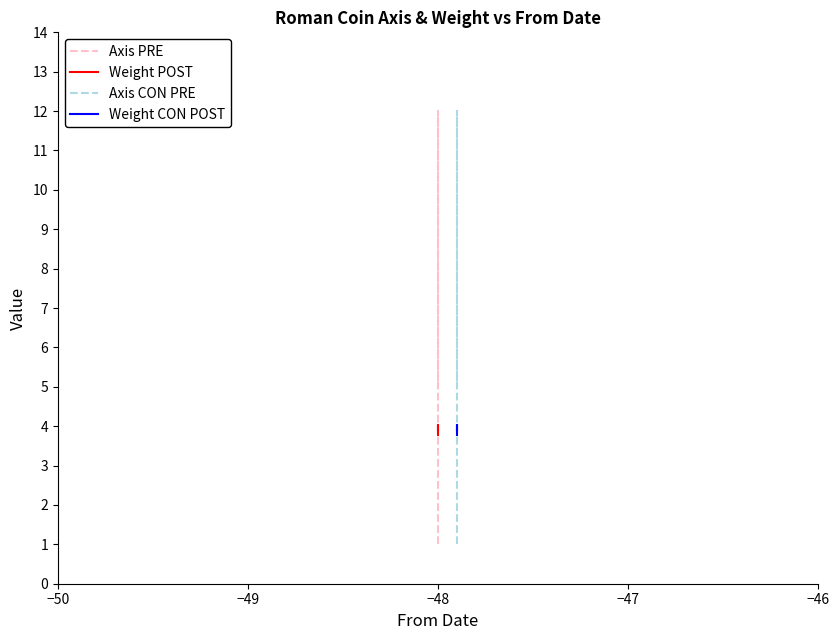

Rank the series by their maximum value, from highest to lowest.

Axis PRE, Axis CON PRE, Weight POST, Weight CON POST